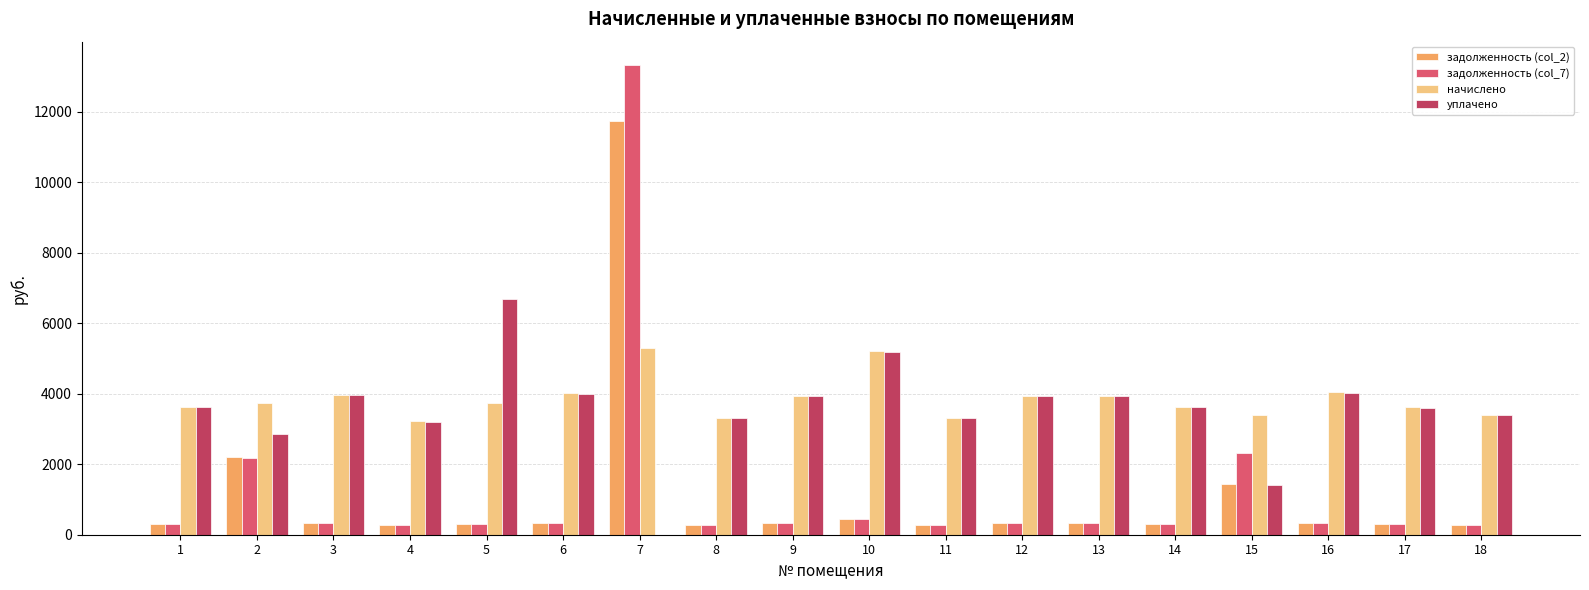

What are all the series names shown in the legend?

задолженность (col_2), задолженность (col_7), начислено, уплачено